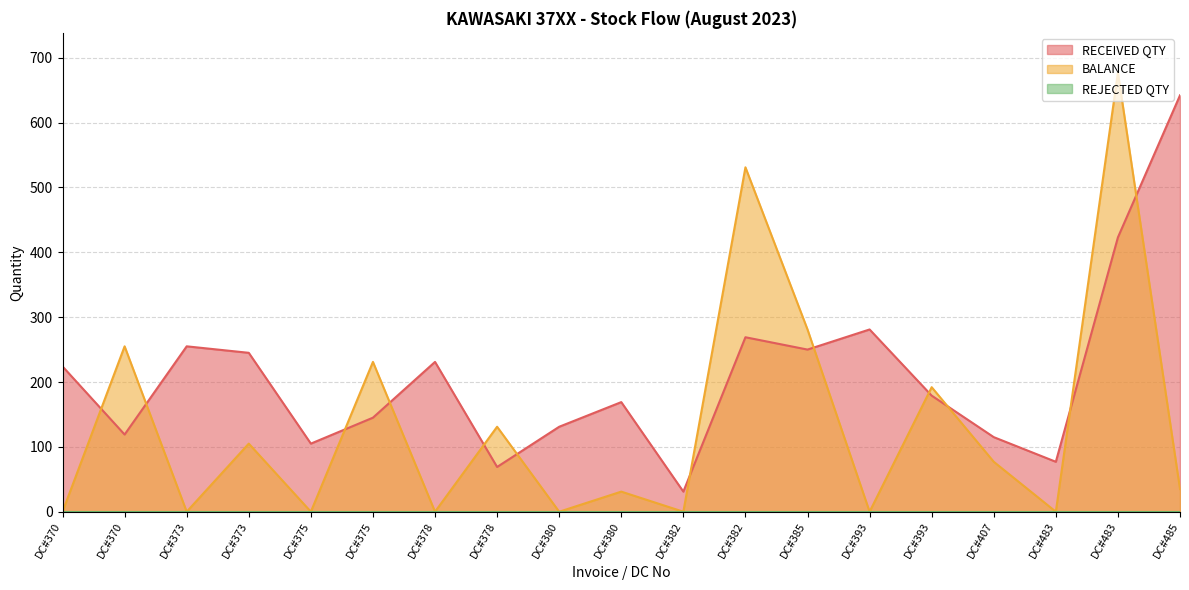

The value of RECEIVED QTY at DC#375 is 46. True or false?

False